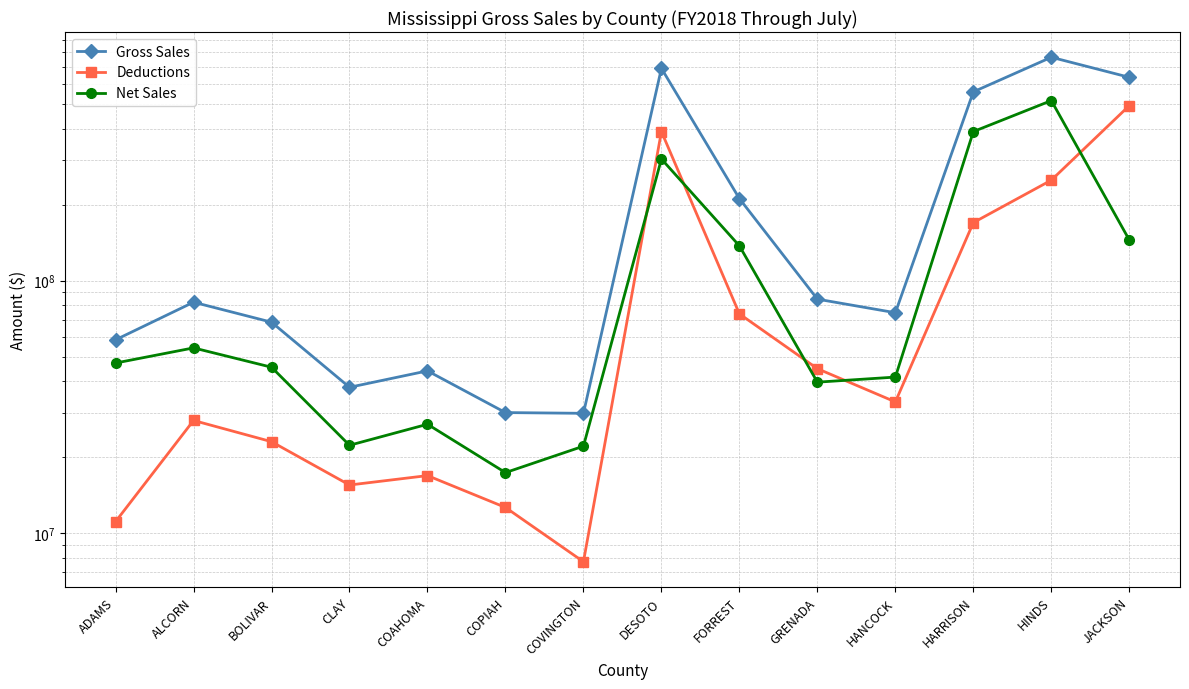

What is the total value across all series at ALCORN?

164312382